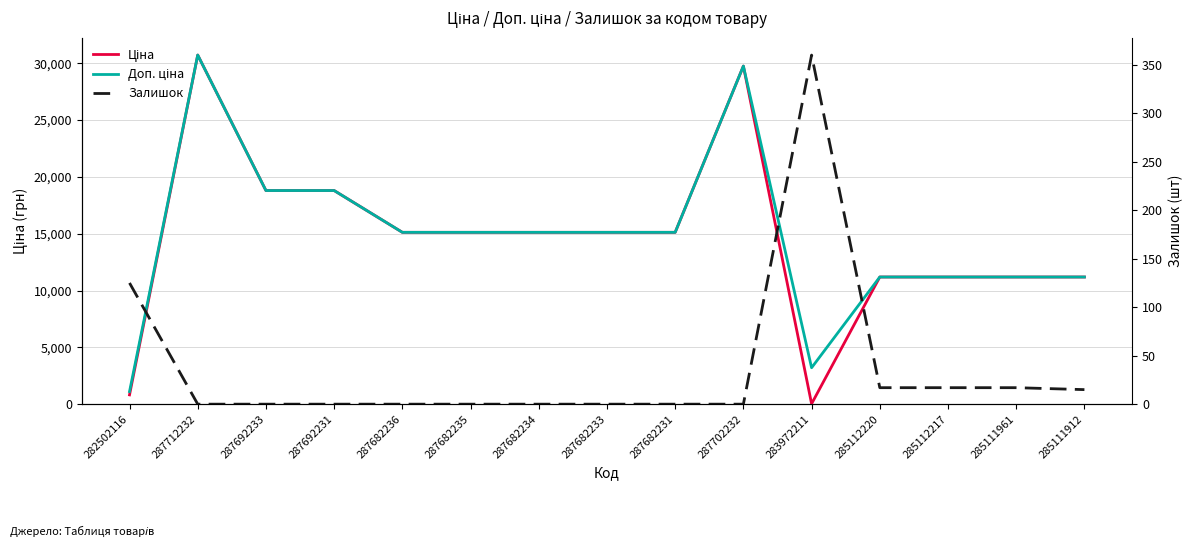

Is it true that Ціна equals 29747.2 at 287702232?

True